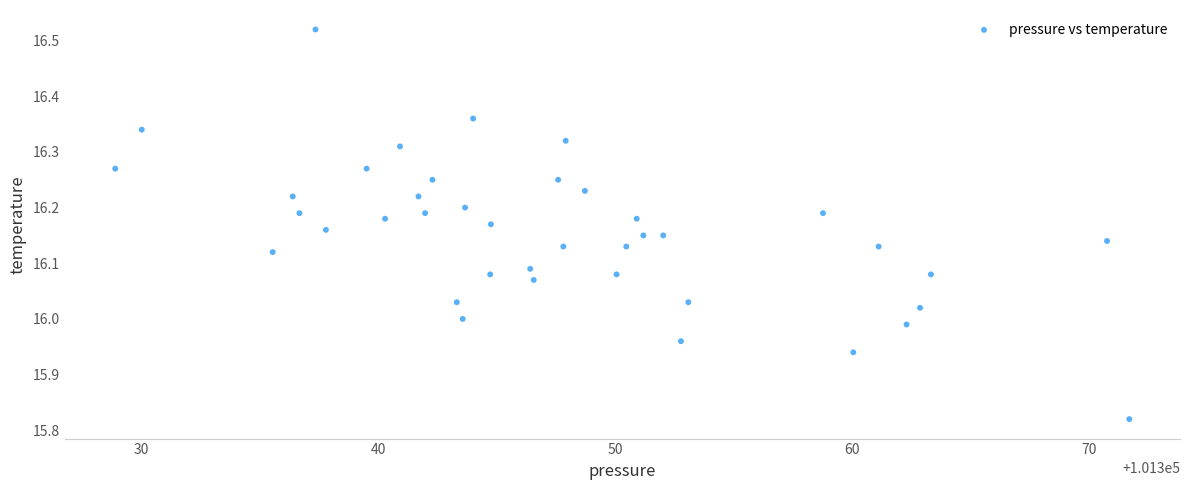

What is the range of Y values (max minus min)?

0.7